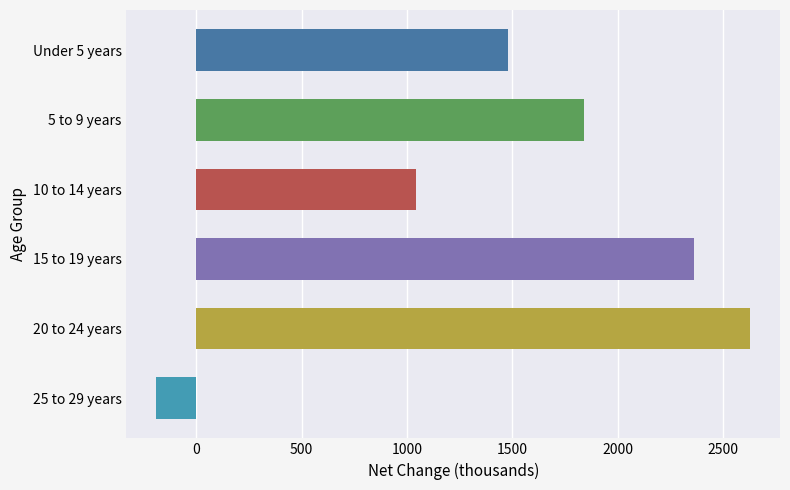

Reading bottom to top, list all the values displayed in this chart.

25 to 29 years=-189.4	20 to 24 years=2627.6	15 to 19 years=2359.6	10 to 14 years=1041.2	5 to 9 years=1840.0	Under 5 years=1479.7